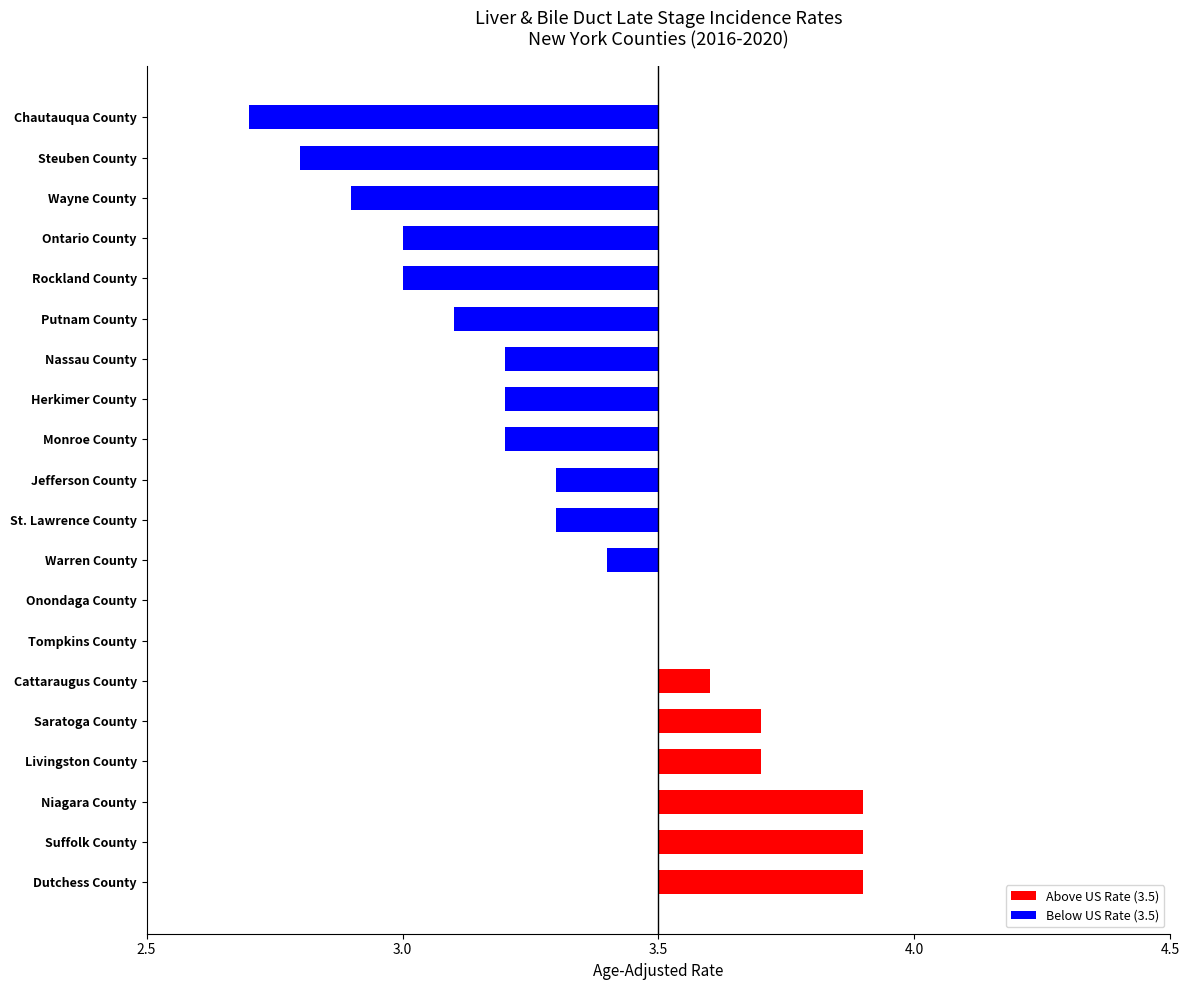

Count the number of categories in the chart.

20